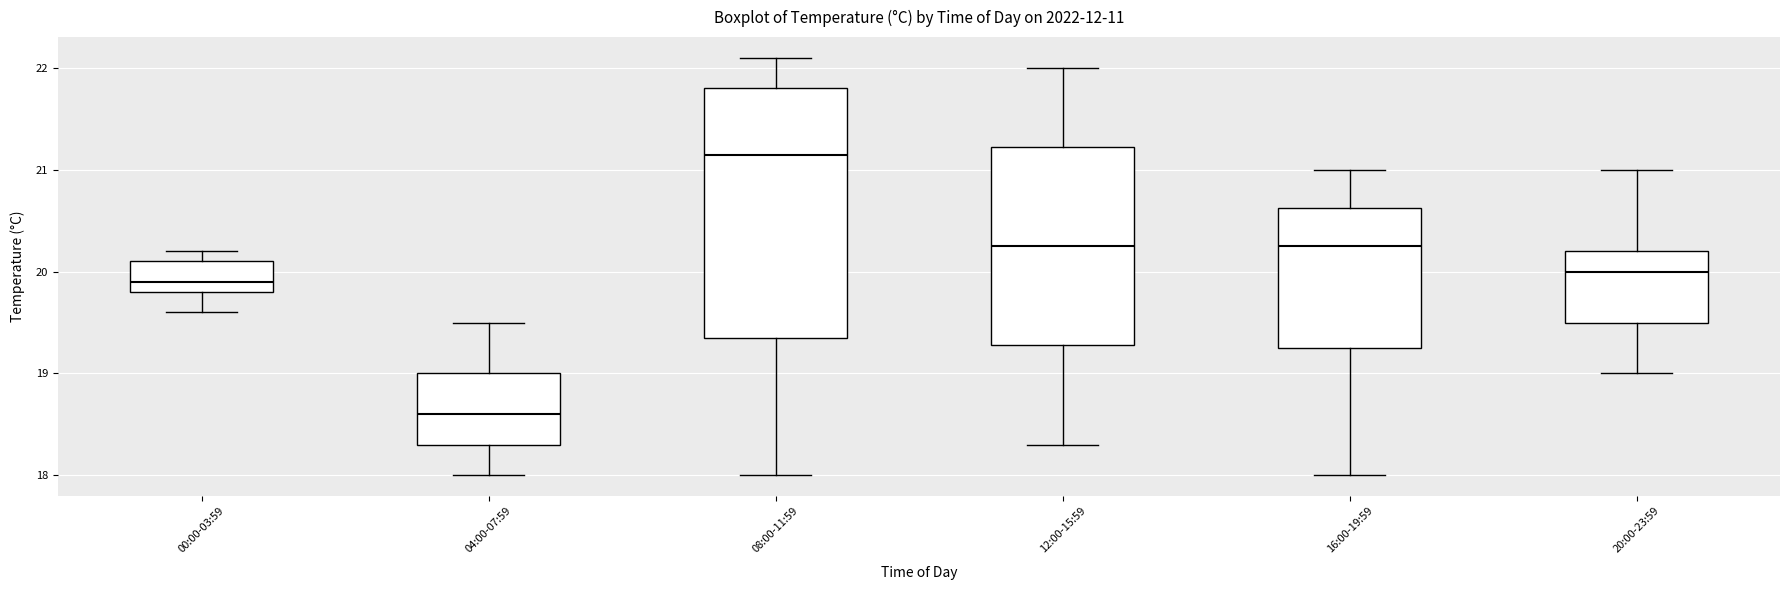

Which box has the highest median line?

08:00-11:59